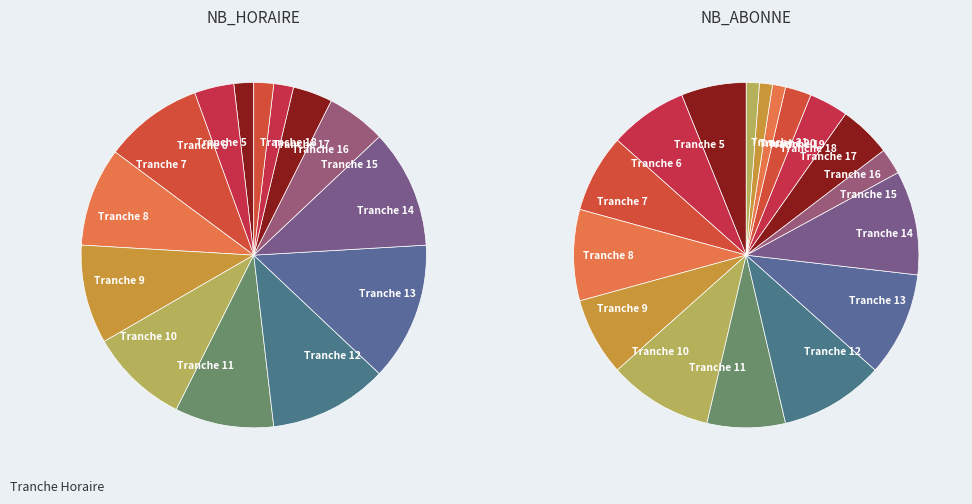

What percentage is the 17 slice, to the nearest percent?

2%